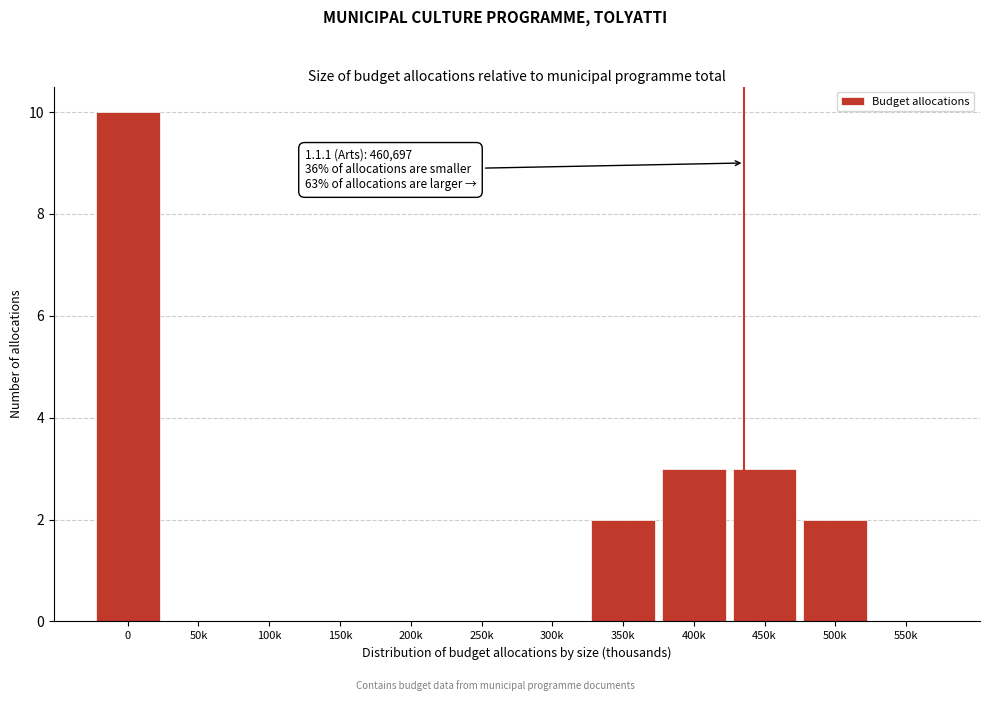

Reading right to left, extract all data points from this chart.

550k=0	500k=2	450k=3	400k=3	350k=2	300k=0	250k=0	200k=0	150k=0	100k=0	50k=0	0=10